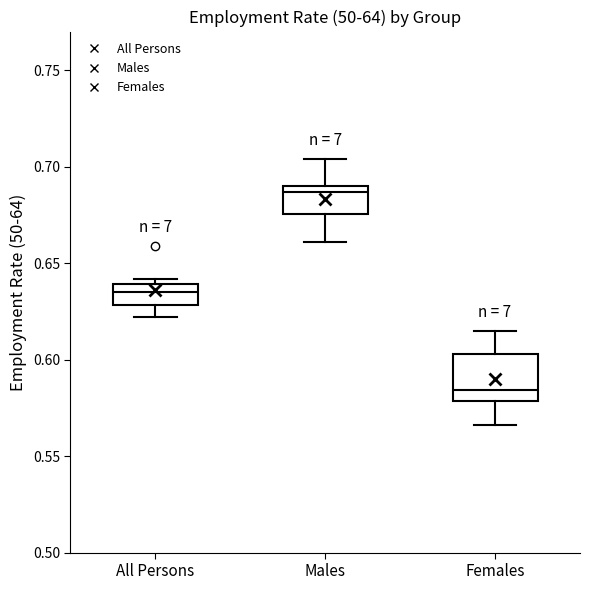

Comparing the boxes themselves (not the whiskers), which one is the tallest?

Females